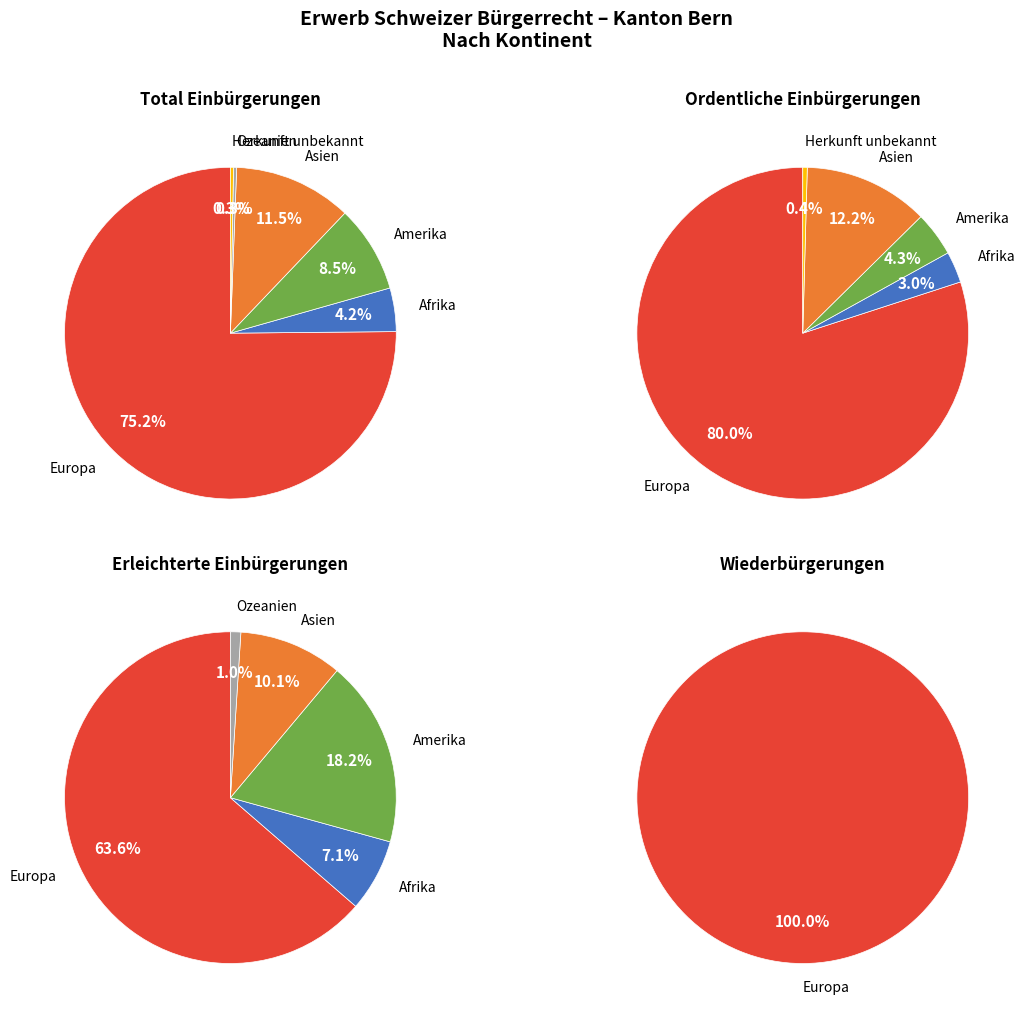

Between Afrika and Ozeanien, which is larger?

Afrika